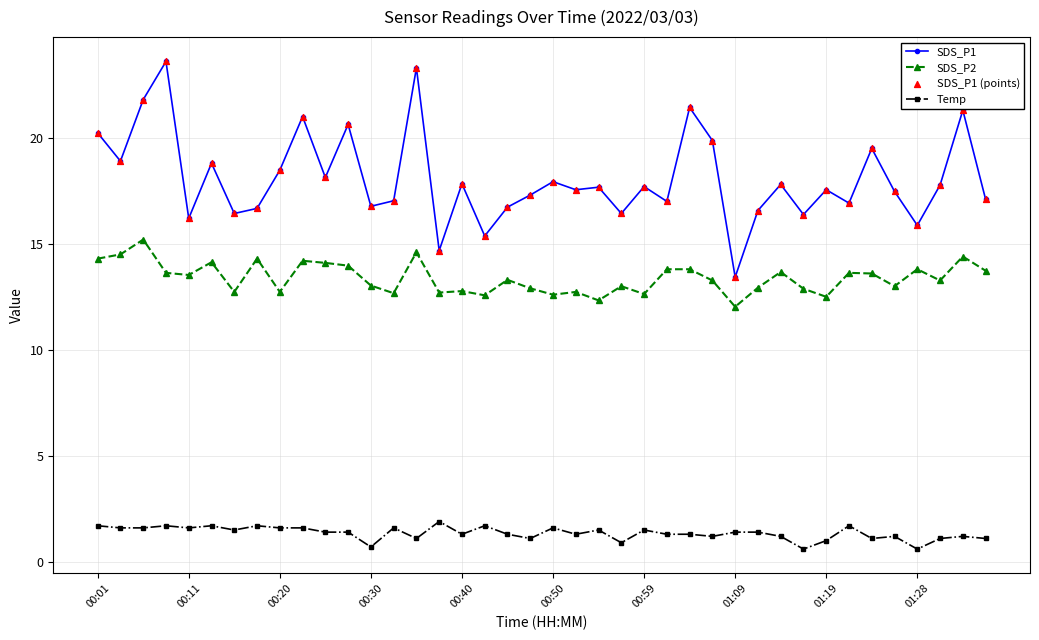

True or false: Temp has more than 0 interior local peaks.

True